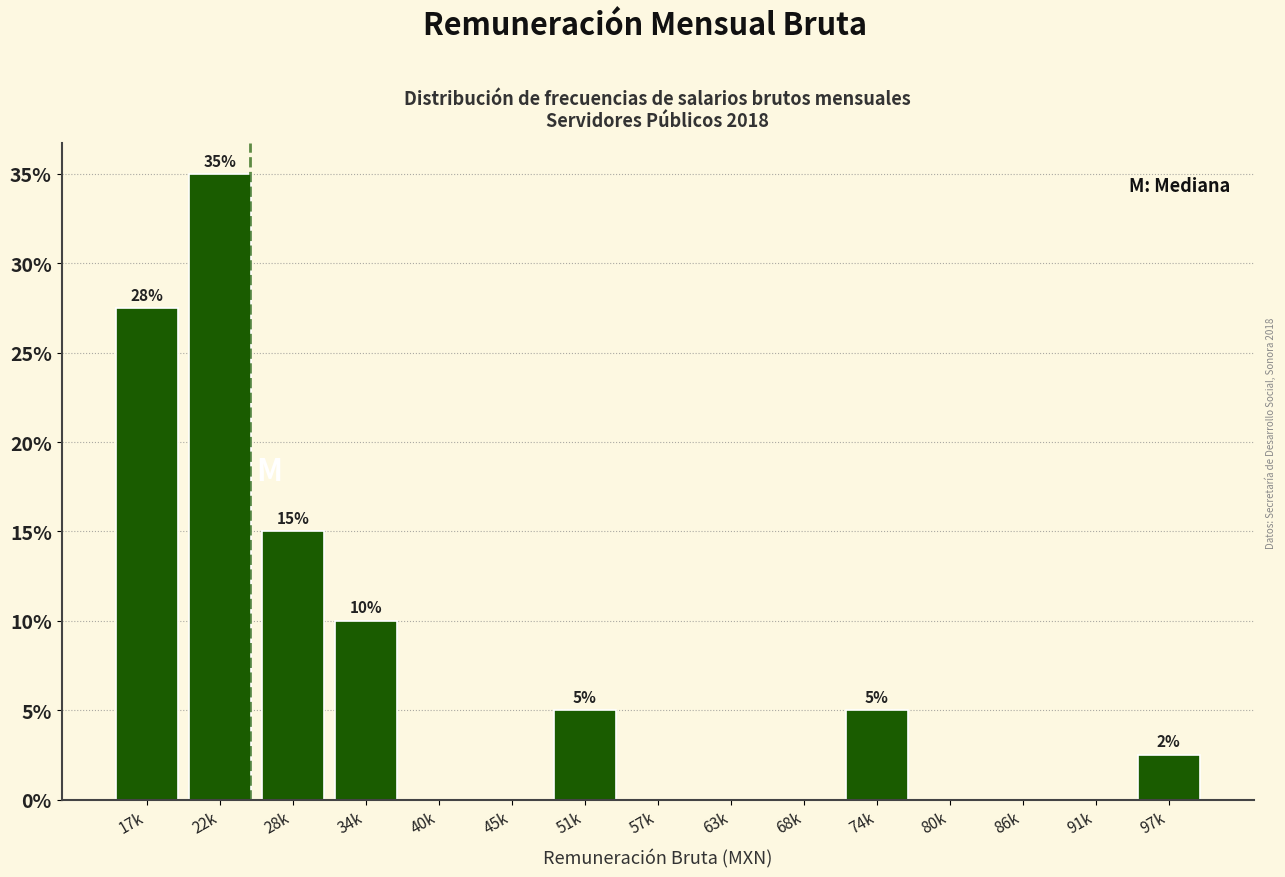

Reading right to left, what are all the values shown in this chart?

97k=2.5	91k=0.0	86k=0.0	80k=0.0	74k=5.0	68k=0.0	63k=0.0	57k=0.0	51k=5.0	45k=0.0	40k=0.0	34k=10.0	28k=15.0	22k=35.0	17k=27.5